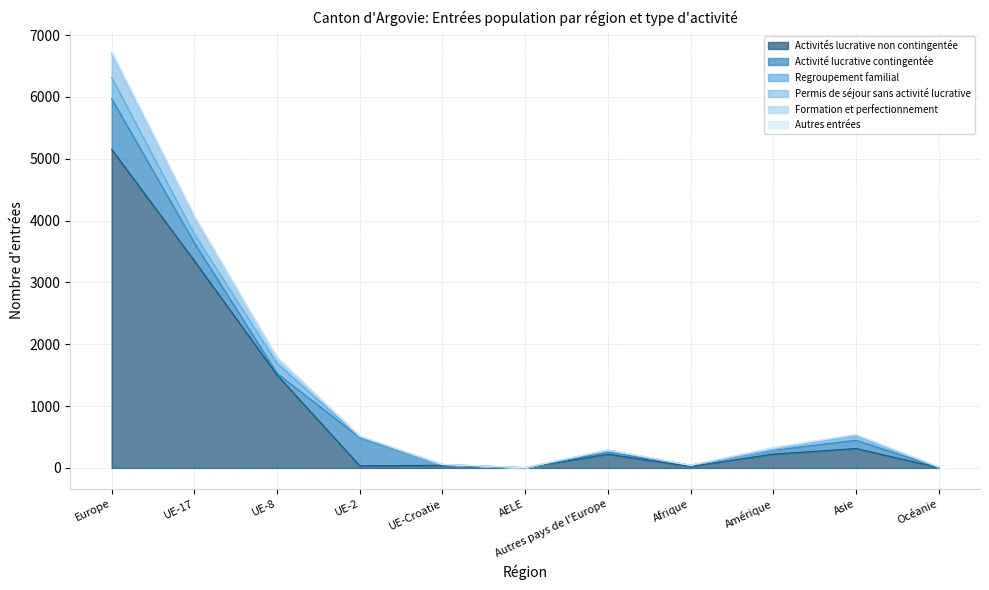

True or false: Autres entrées has a value of -2 at UE-17.

False